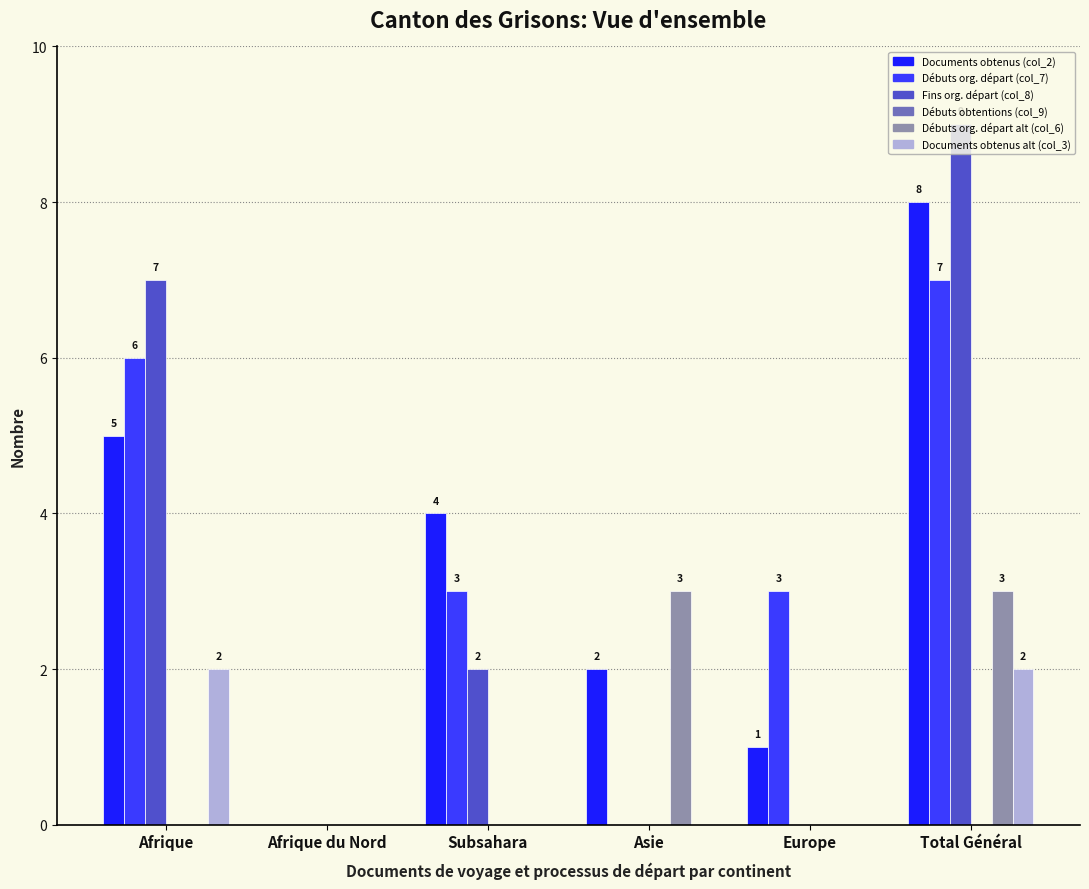

What is the sum of all Débuts org. départ (col_7) values?

19